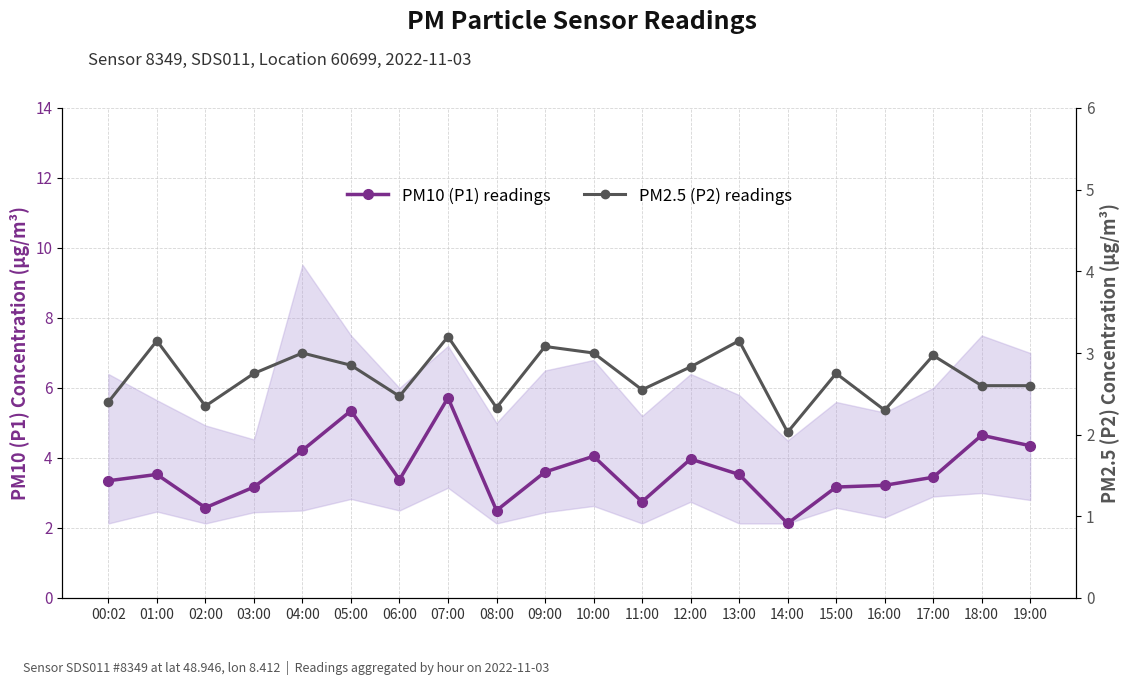

At how many categories does at least one series exceed 5?

2